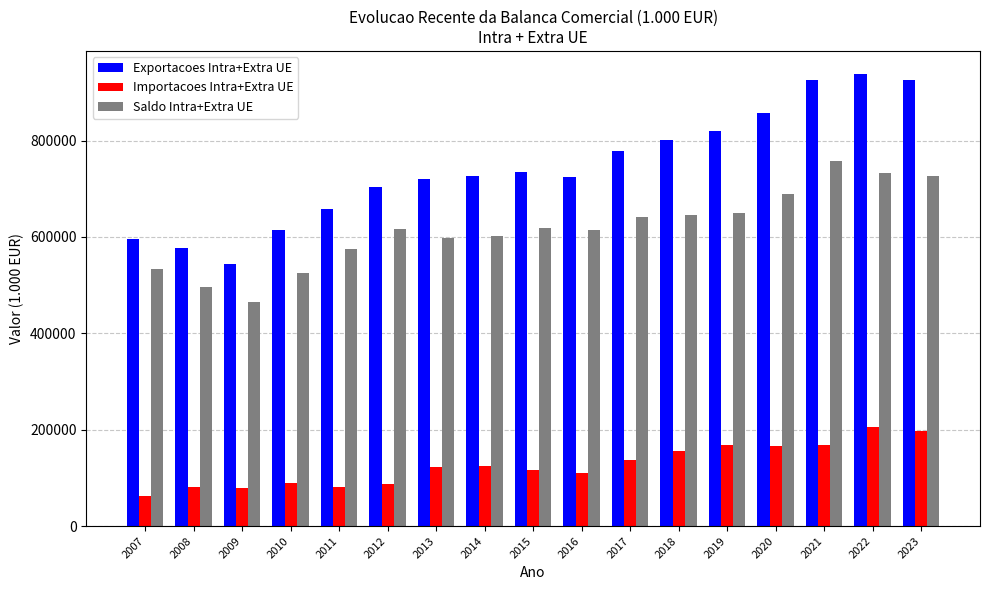

What is the spread (max minus min) of values at 2017?

640835.1